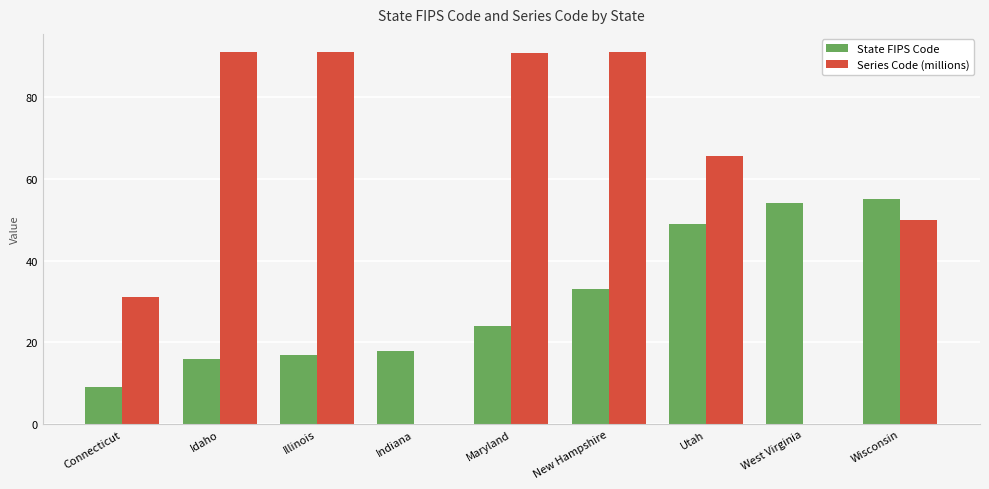

Which series changed the most between Indiana and West Virginia?

State FIPS Code